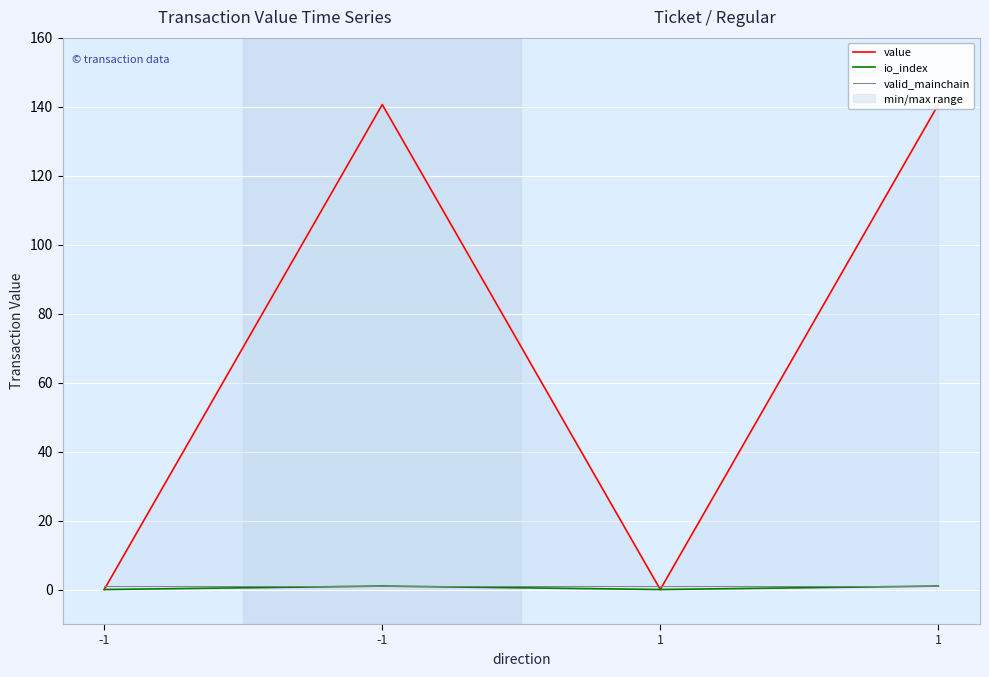

The value of value at -1 is 140.6. True or false?

True